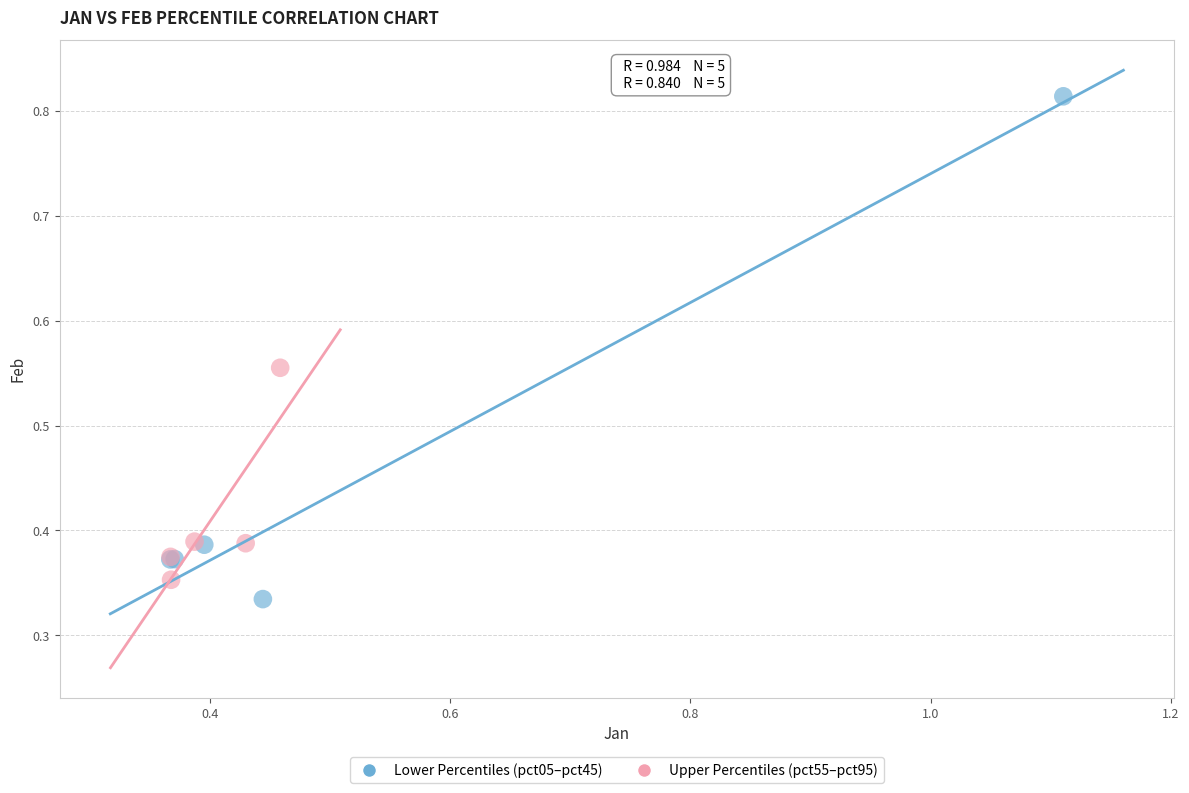

Which series has the widest spread of Y values?

Lower Percentiles (pct05–pct45)